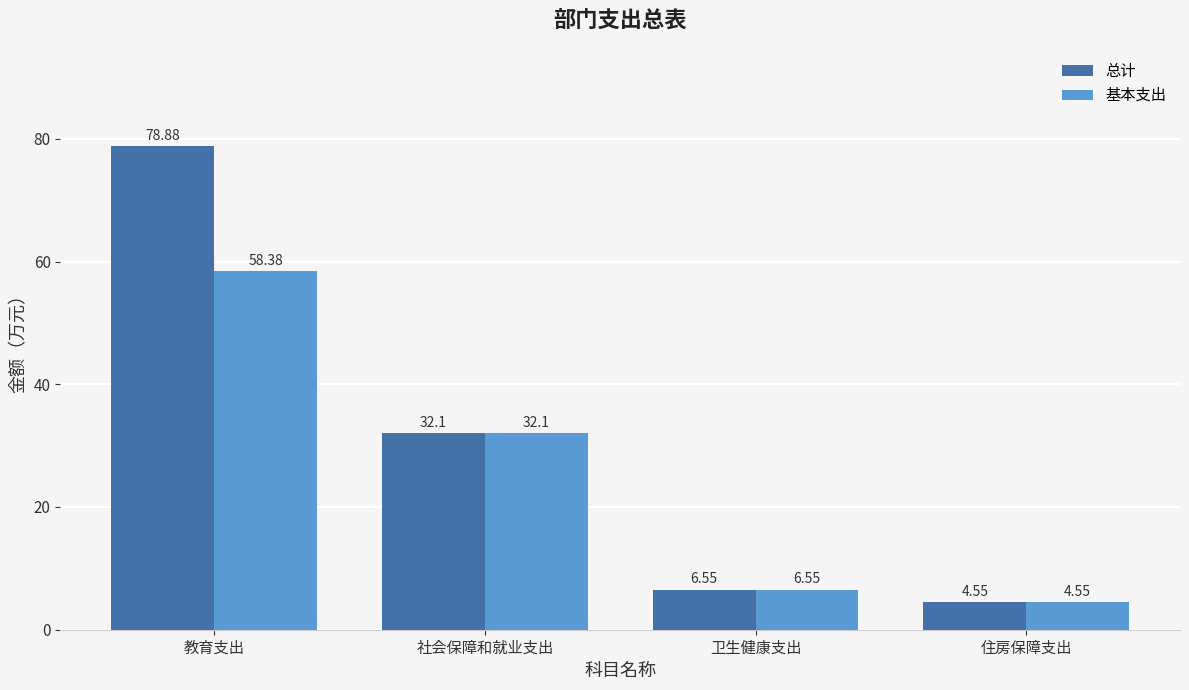

What is the approximate value of 基本支出 at 社会保障和就业支出?

32.1